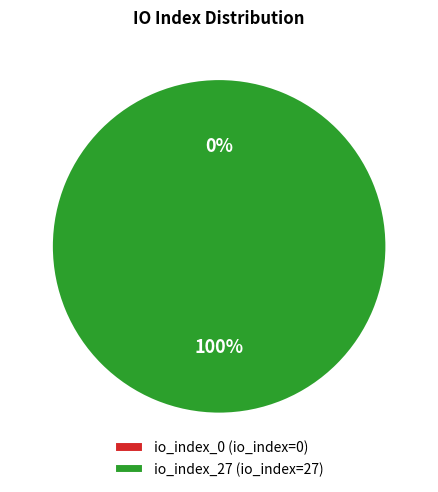

Count the number of slices in the pie.

2